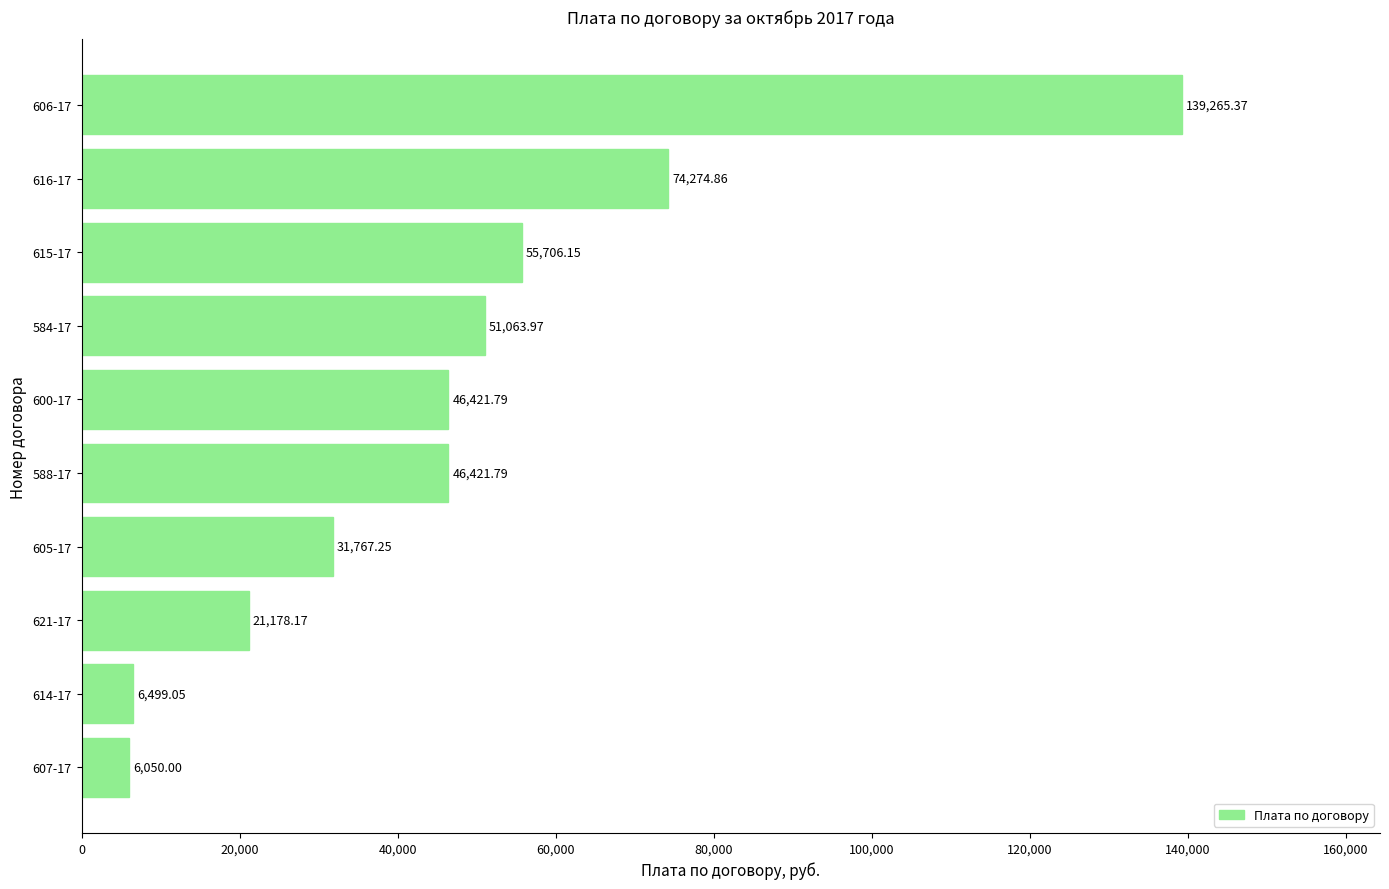

Between 606-17 and 584-17, which is larger?

606-17